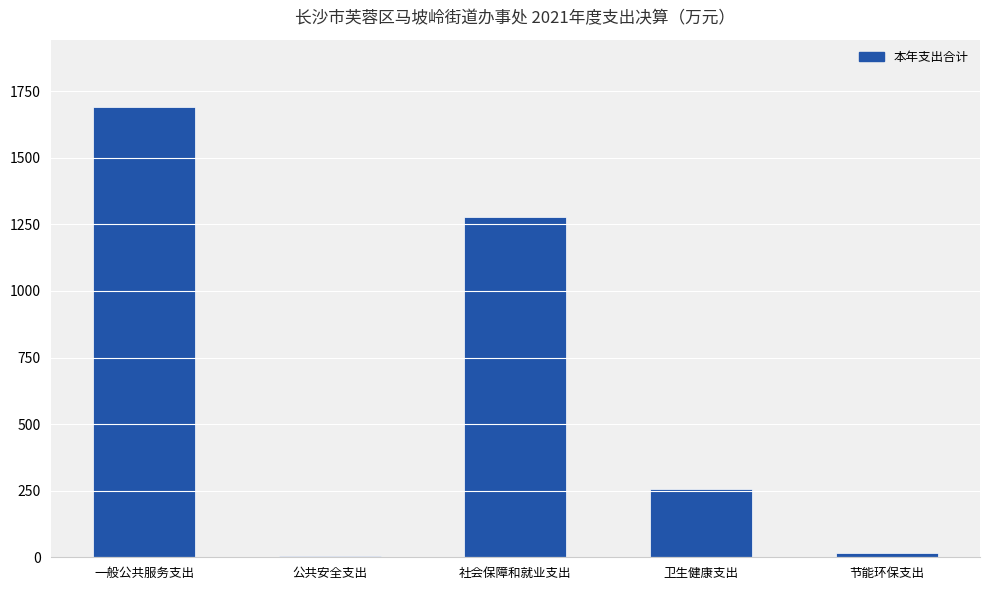

Which category has the highest value across all series?

一般公共服务支出